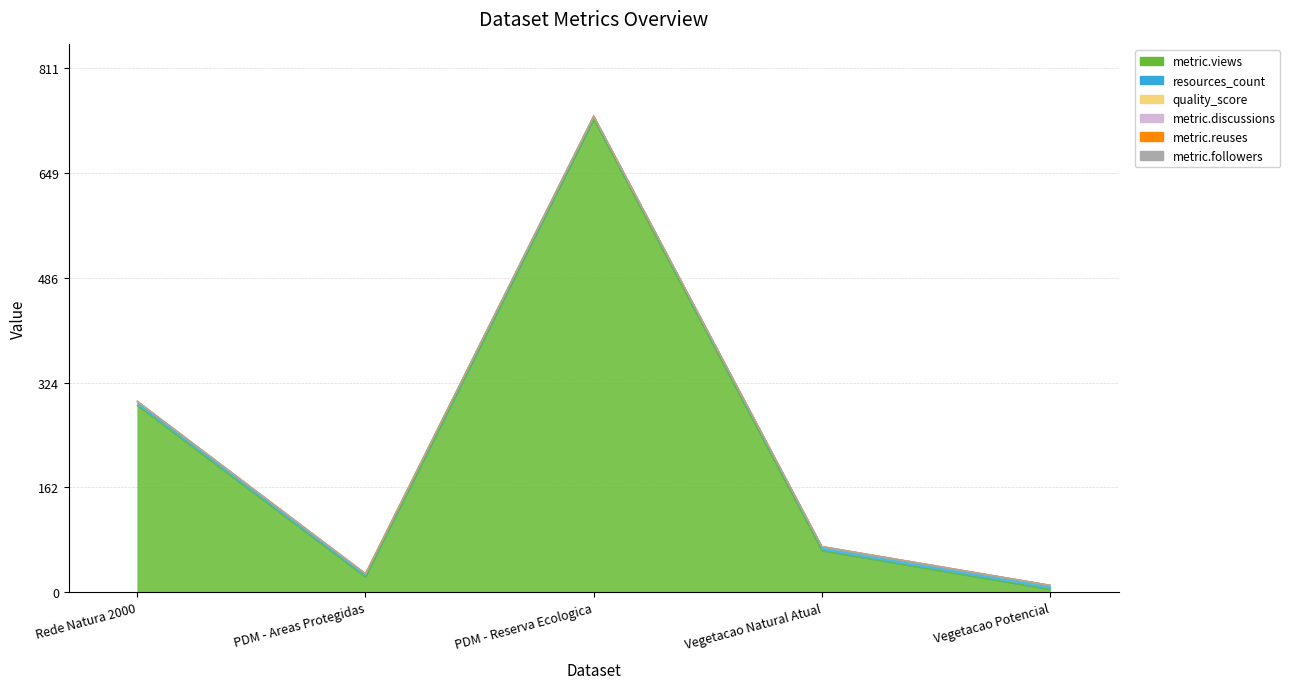

How many times do resources_count and metric.views cross each other?

1